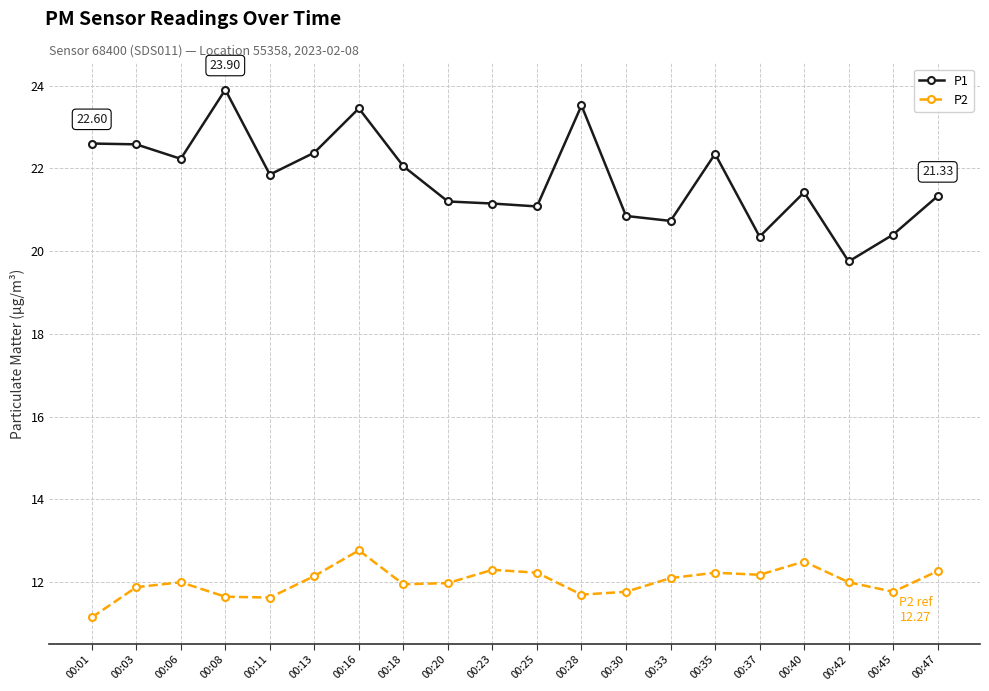

True or false: P2 has a value of 12.2 at 00:35.

True